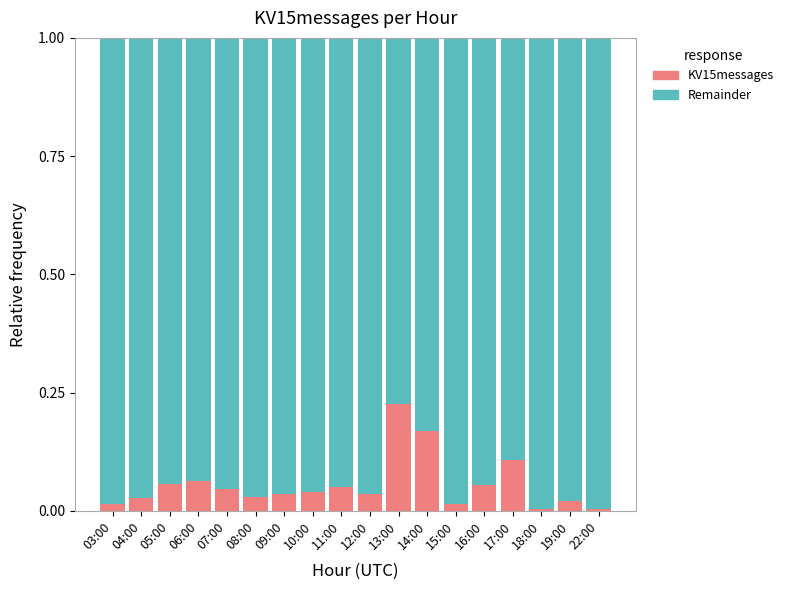

The KV15messages series shows 0.1 at 16:00. True or false?

True